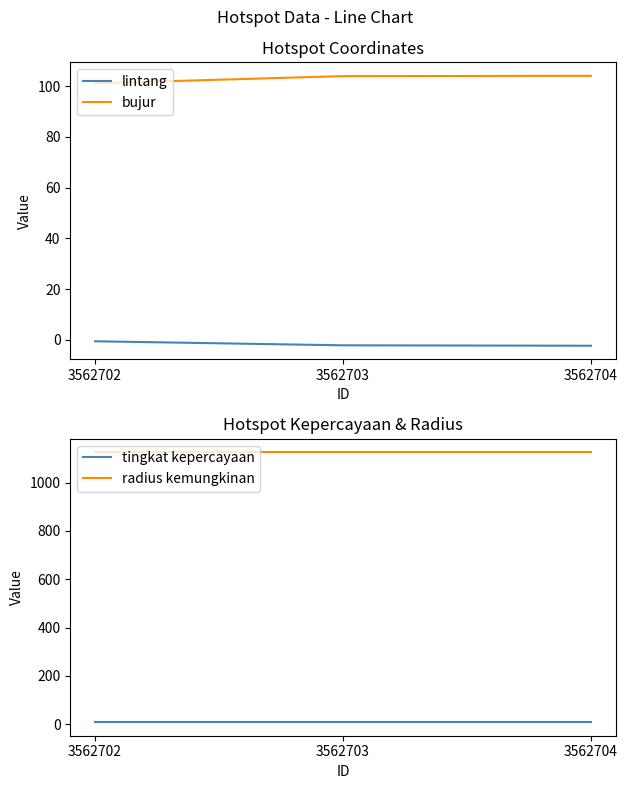

What are all the series names shown in the legend?

lintang, bujur, tingkat kepercayaan, radius kemungkinan